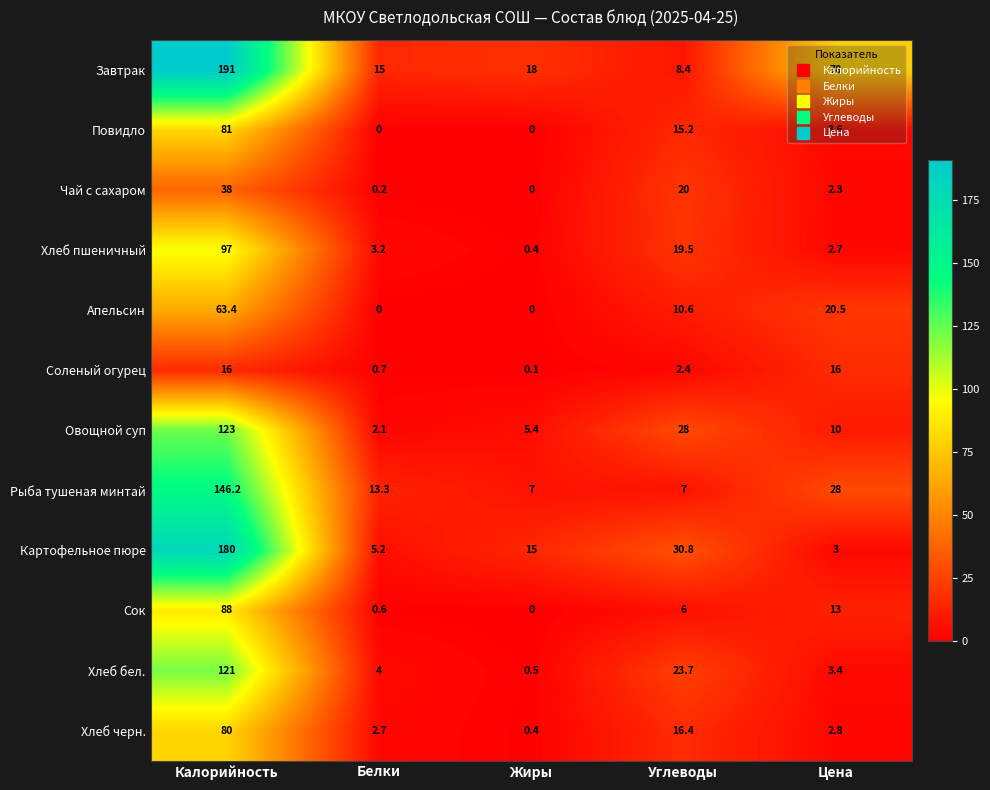

Which series has the largest total across all categories?

Завтрак